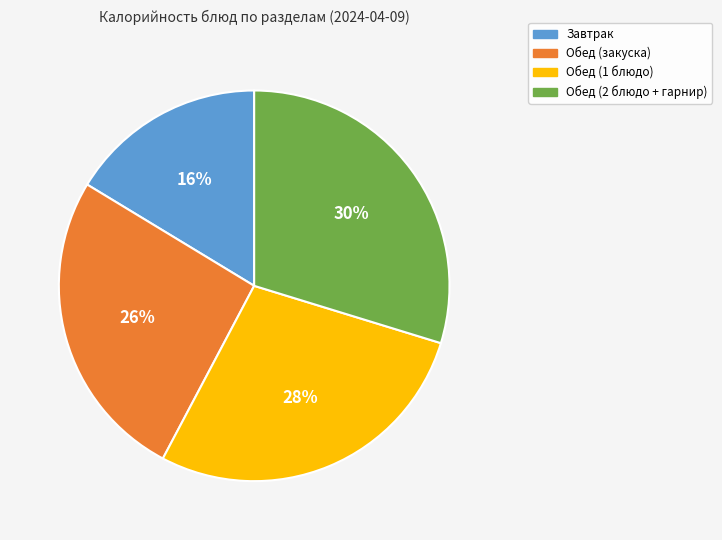

Is it true that Завтрак is 16% of the pie?

True